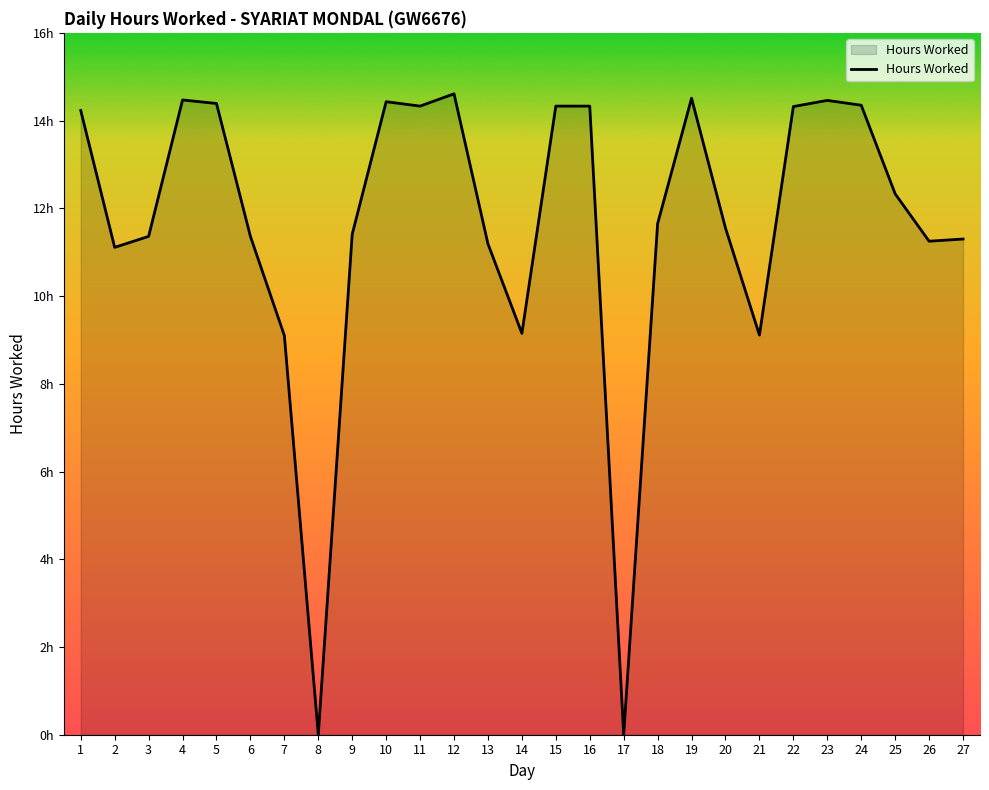

Rank the categories by value from highest to lowest.

12, 19, 4, 23, 10, 5, 24, 11, 15, 16, 22, 1, 25, 18, 20, 9, 3, 6, 27, 26, 13, 2, 14, 21, 7, 8, 17